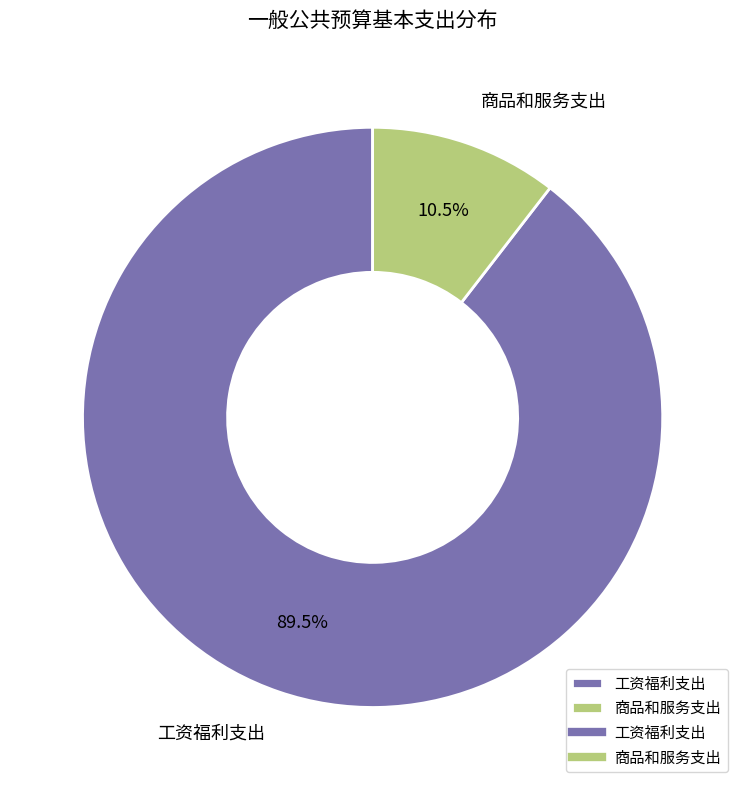

Count the number of slices in the pie.

2